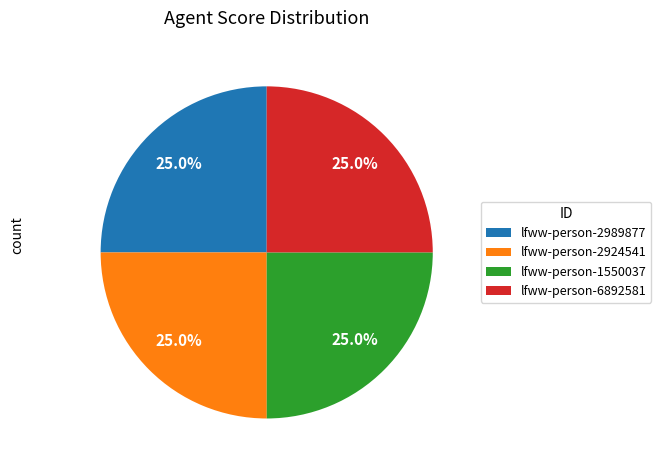

How much of the chart is everything except lfww-person-1550037?

75.0%